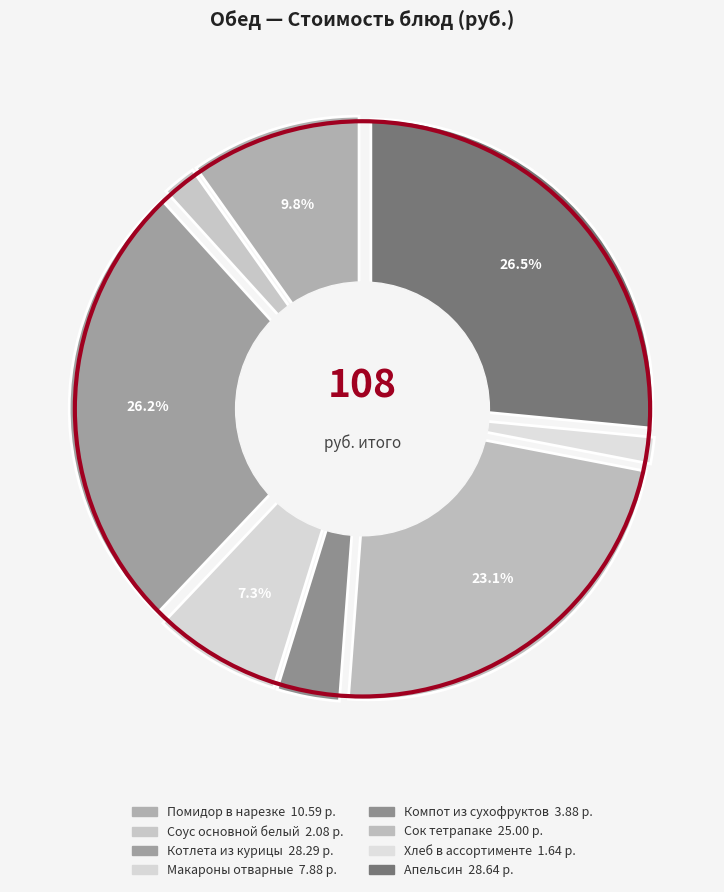

How much of the chart is everything except Сок тетрапаке?

76.9%